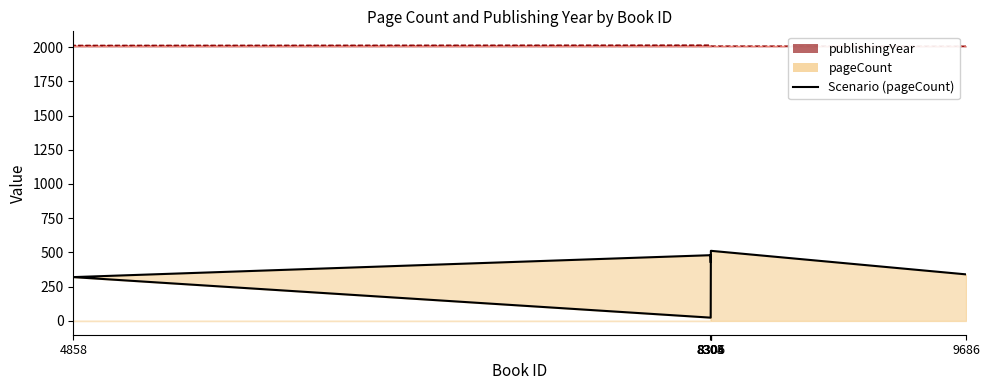

Rank the categories by value from lowest to highest.

8305, 4858, 9686, 8304, 8303, 8306